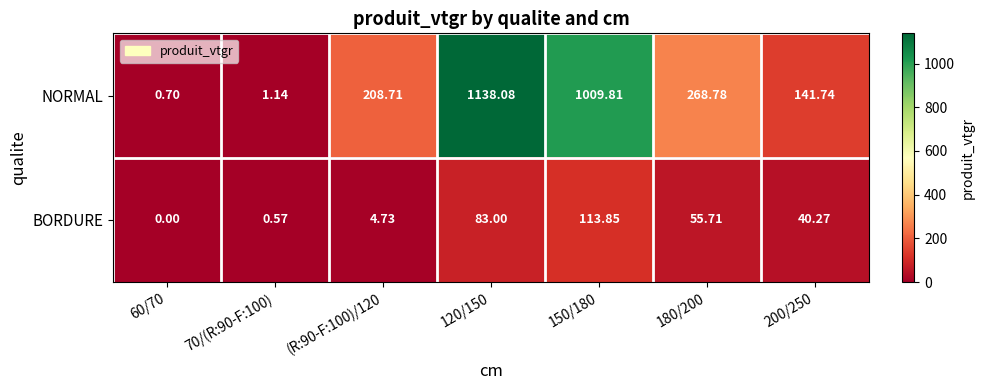

Which series has the largest total across all categories?

NORMAL